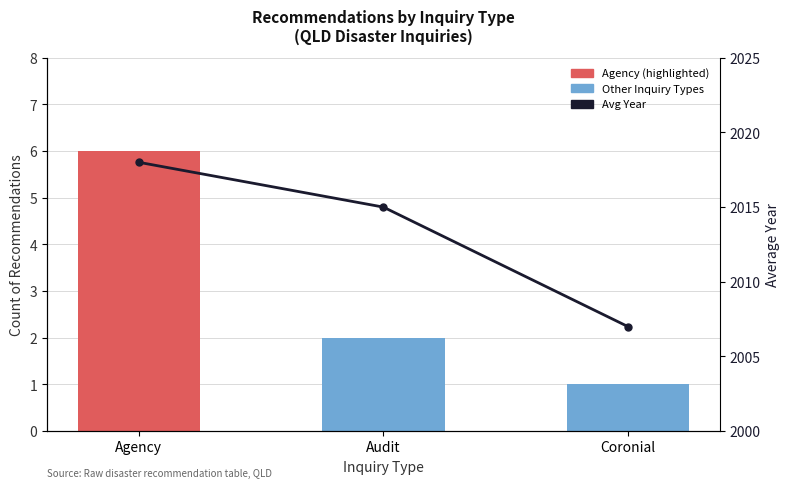

Rank the series by their maximum value, from highest to lowest.

Avg Year, Count